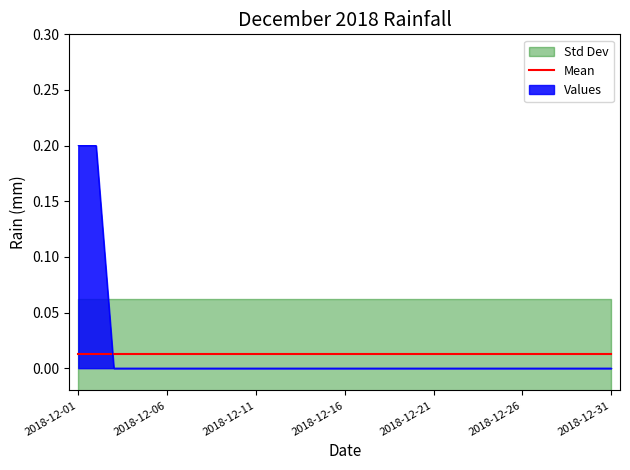

True or false: the data has more than 0 interior local peaks.

False